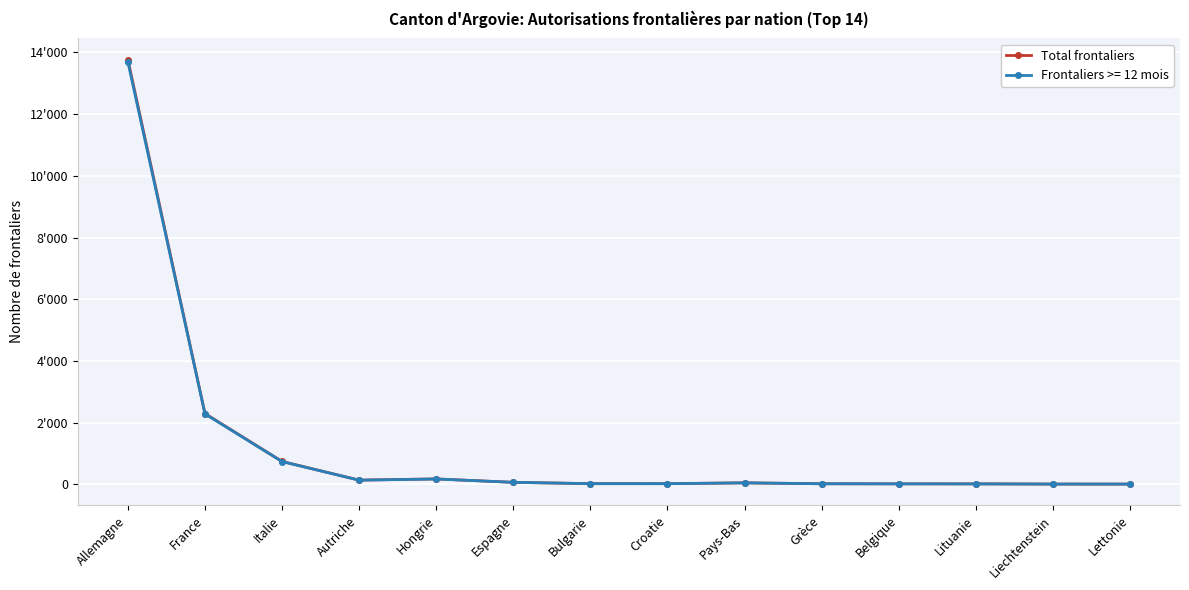

What position from the left is Liechtenstein?

13